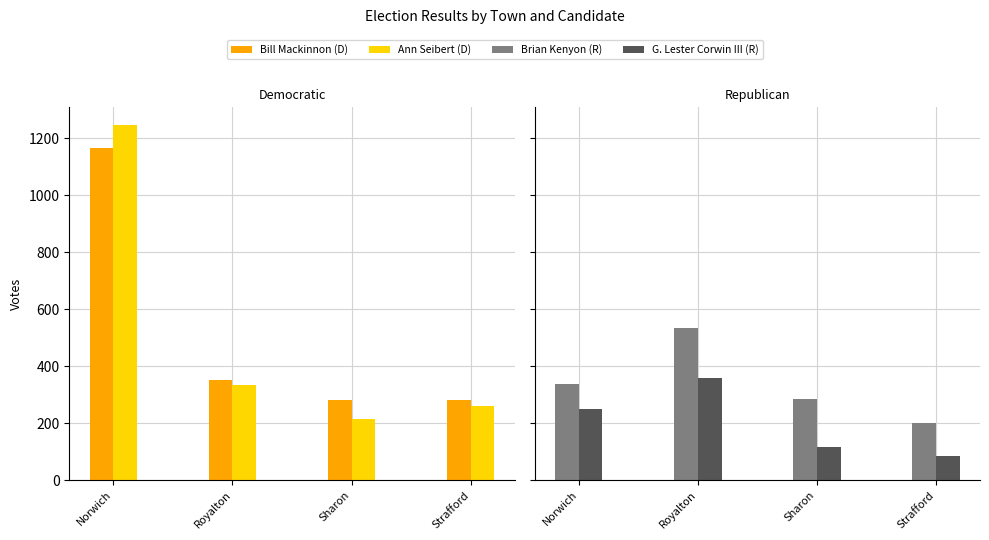

How many data points in Bill Mackinnon (D) are less than 353?

2